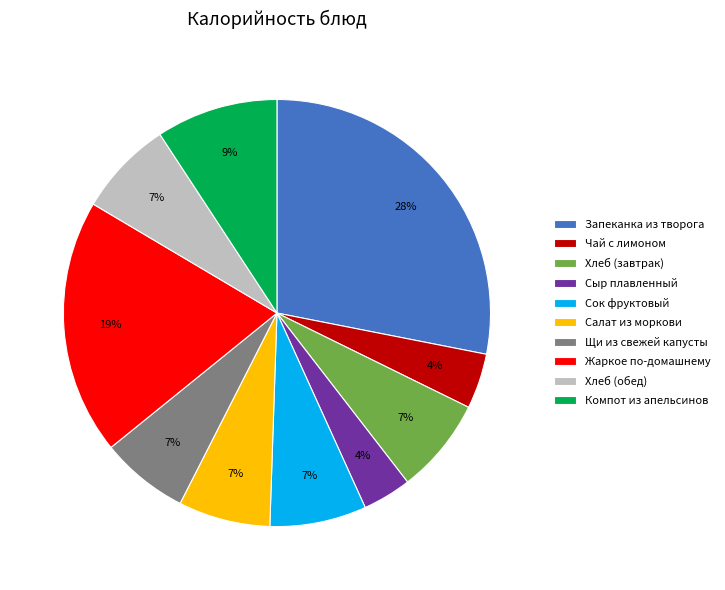

To the nearest percent, what is the average slice percentage?

10%